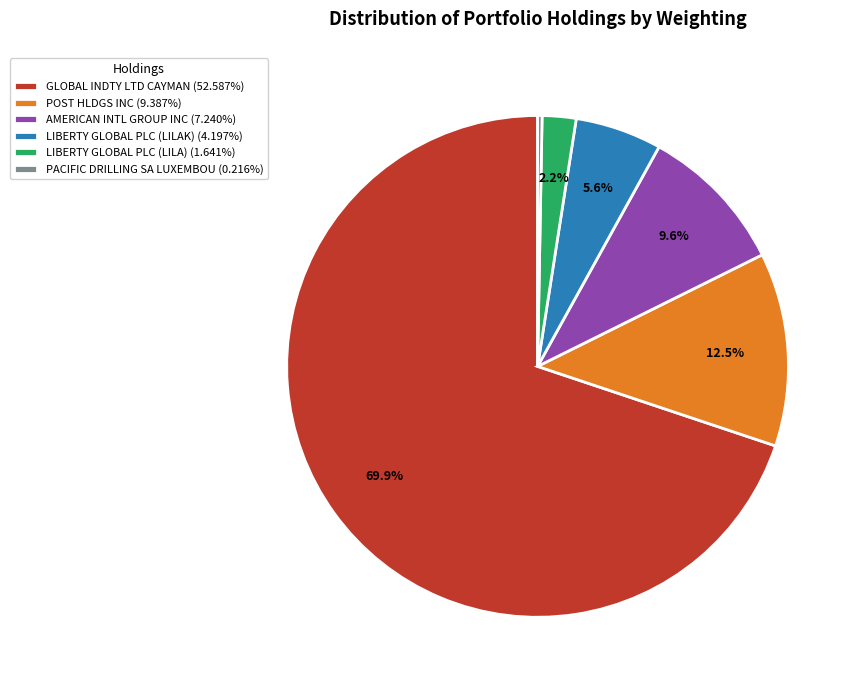

Does AMERICAN INTL GROUP INC account for over 50% of the chart?

No